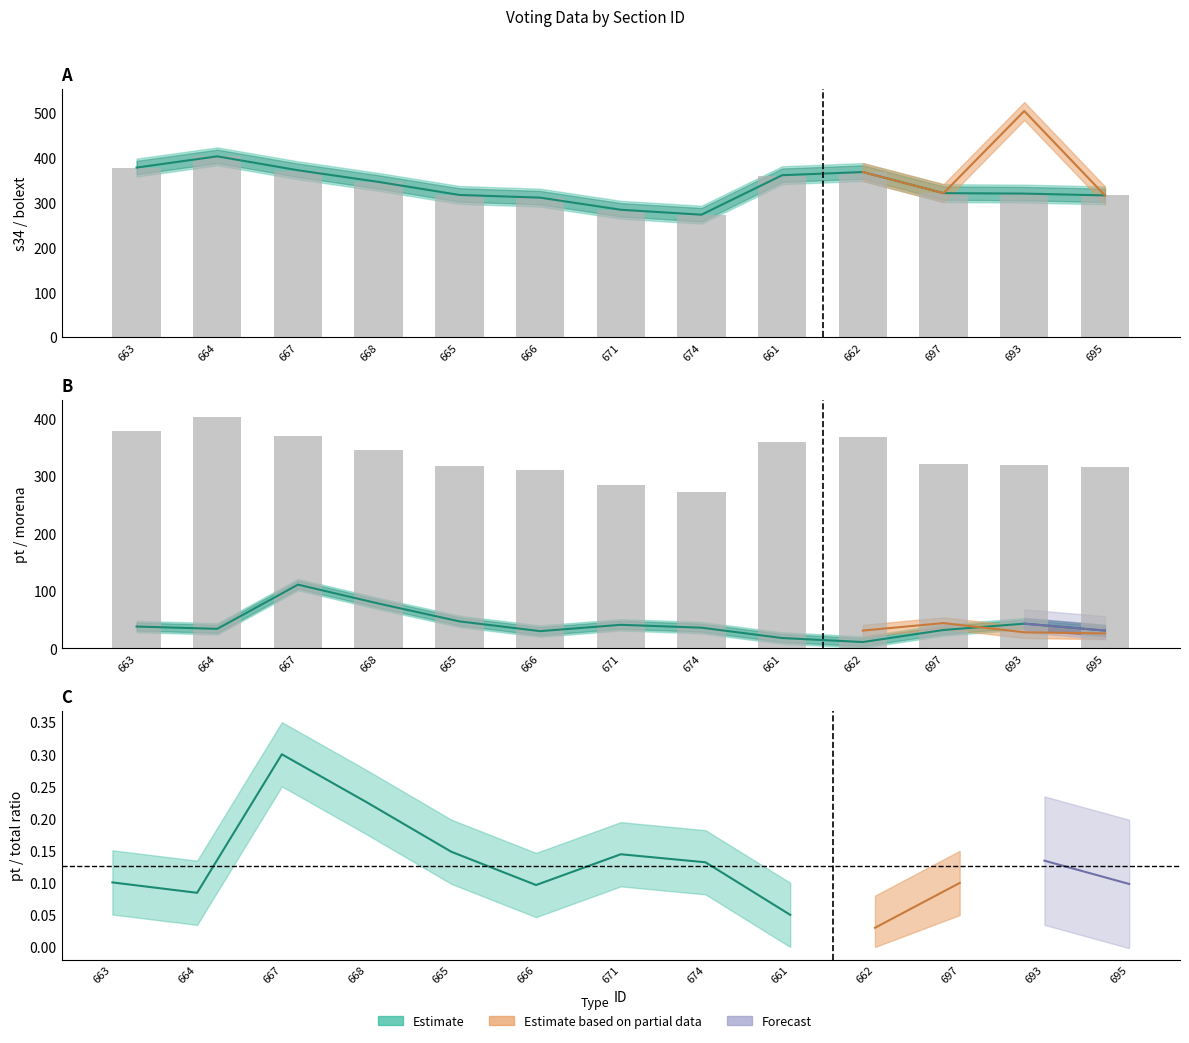

How many data points in s34 are less than 321?

6